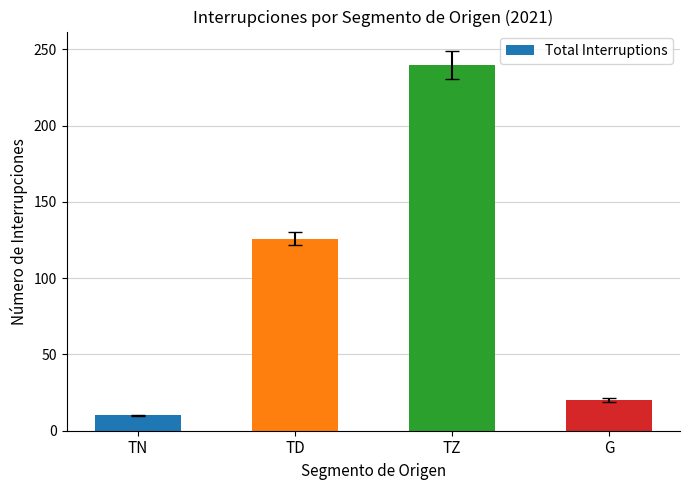

Which has a higher value, TZ or TD?

TZ